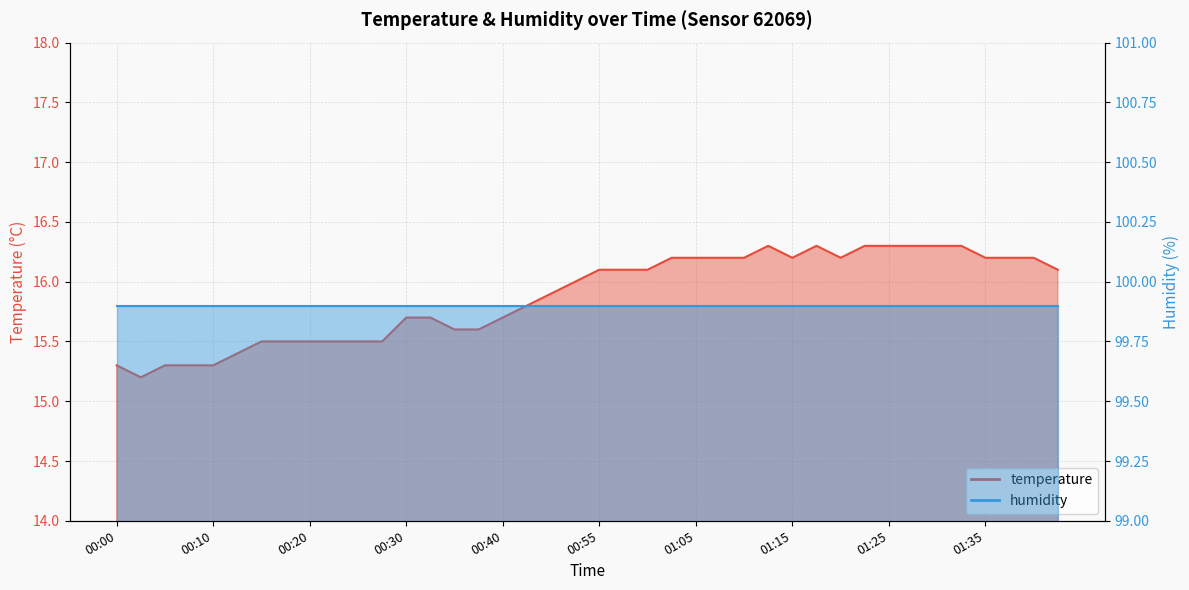

Which category has the highest value across all series?

01:13